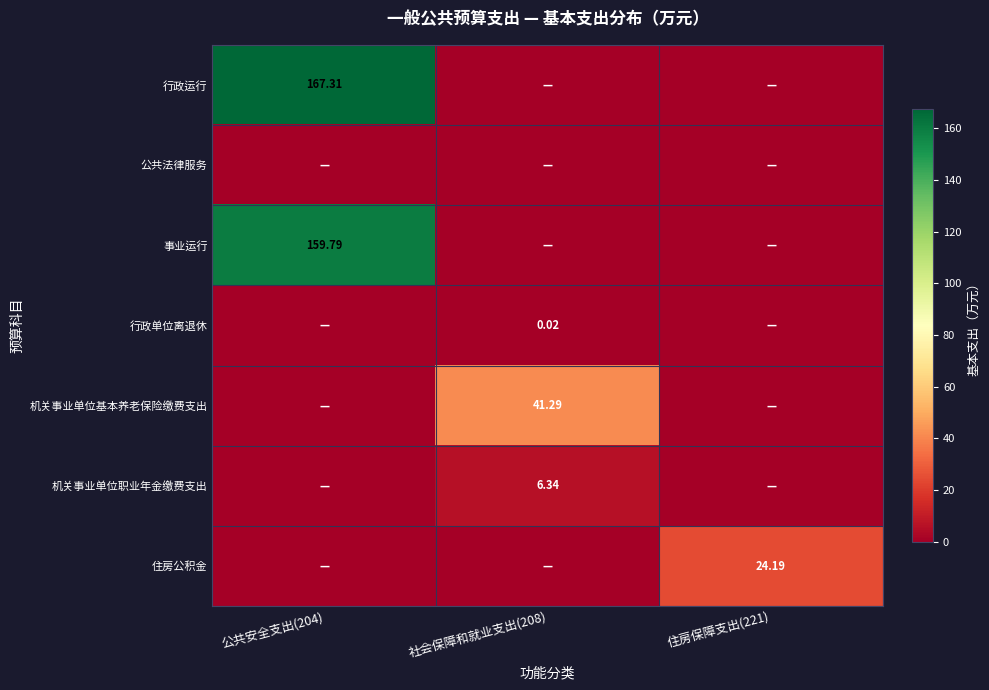

What is the maximum value shown in the chart?

167.3